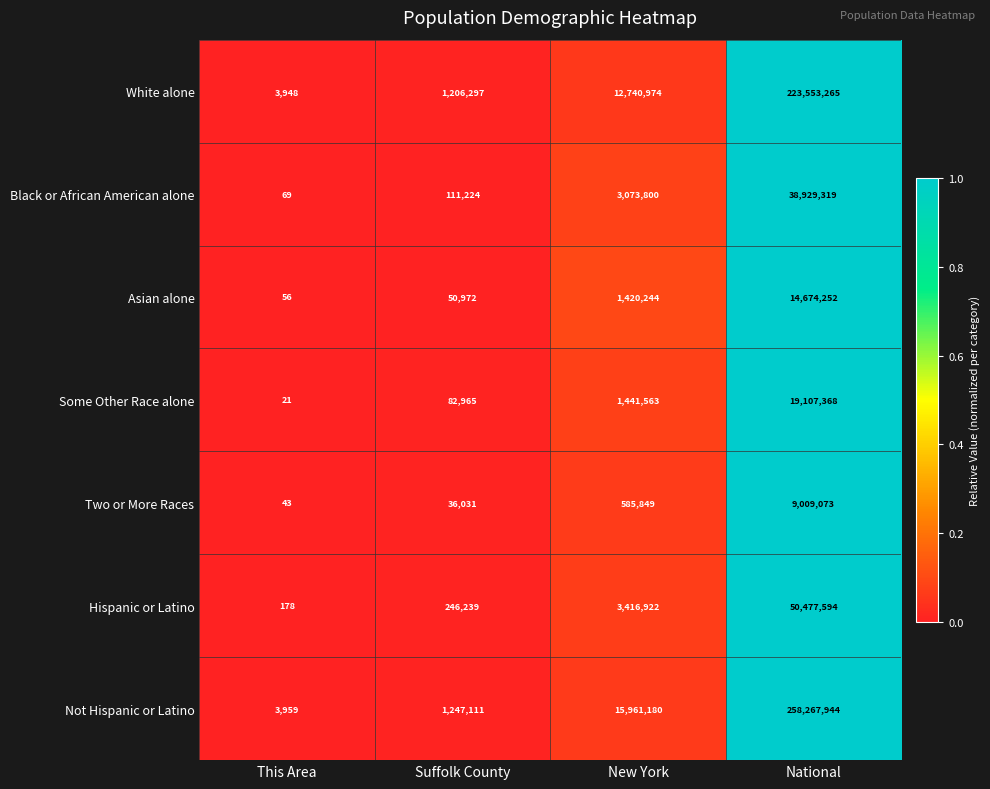

Is the value of Asian alone at This Area greater than the value of Two or More Races at Suffolk County?

No